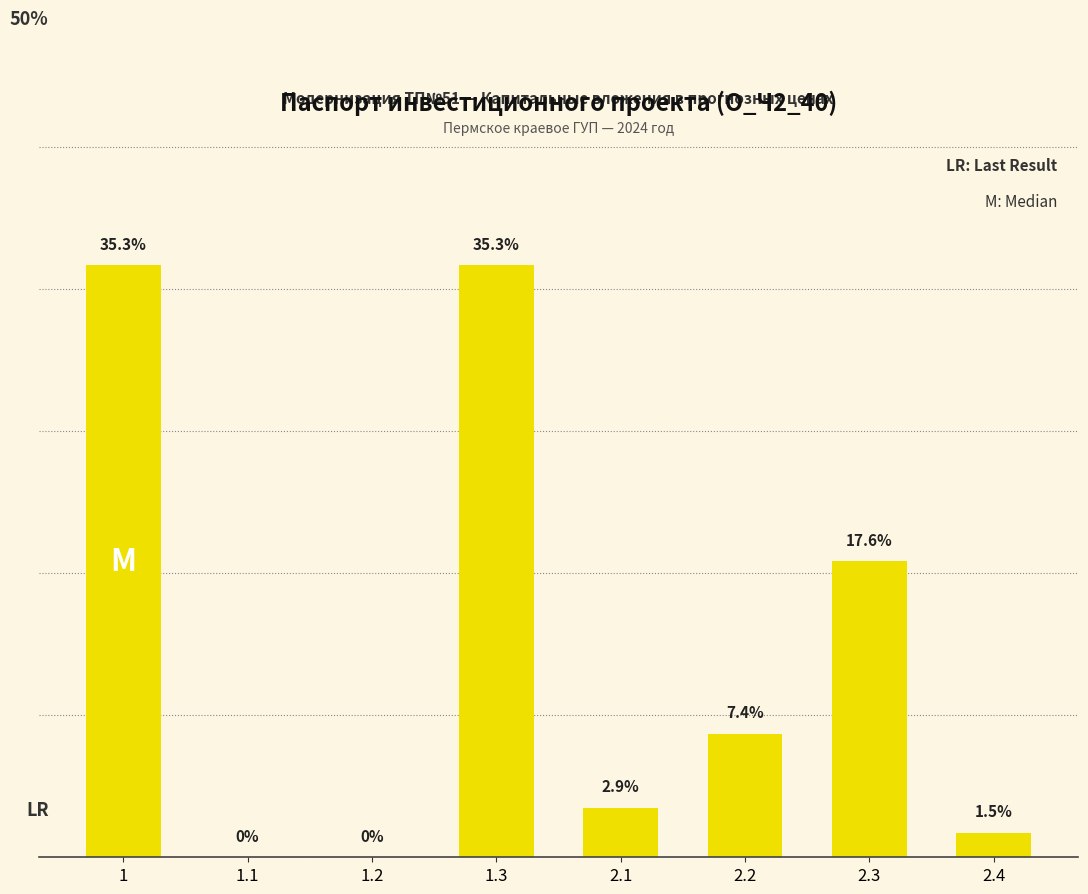

Are the bars horizontal?

No